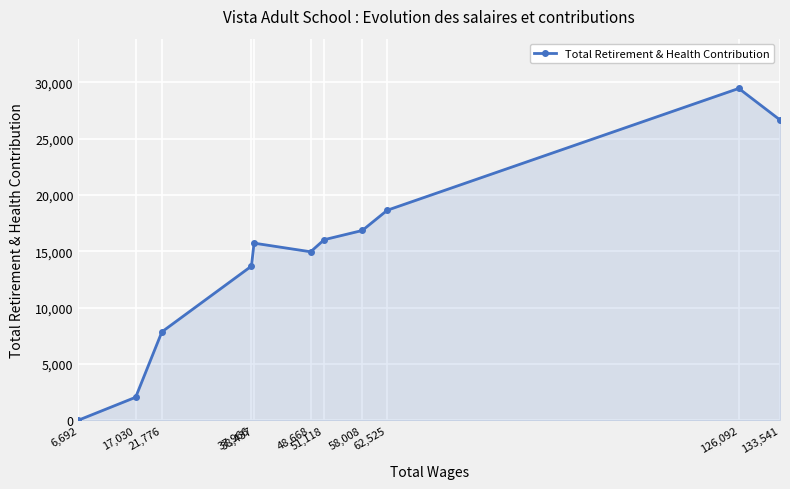

Rank the categories by value from lowest to highest.

6,692, 17,030, 21,776, 37,966, 48,668, 38,437, 51,118, 58,008, 62,525, 133,541, 126,092